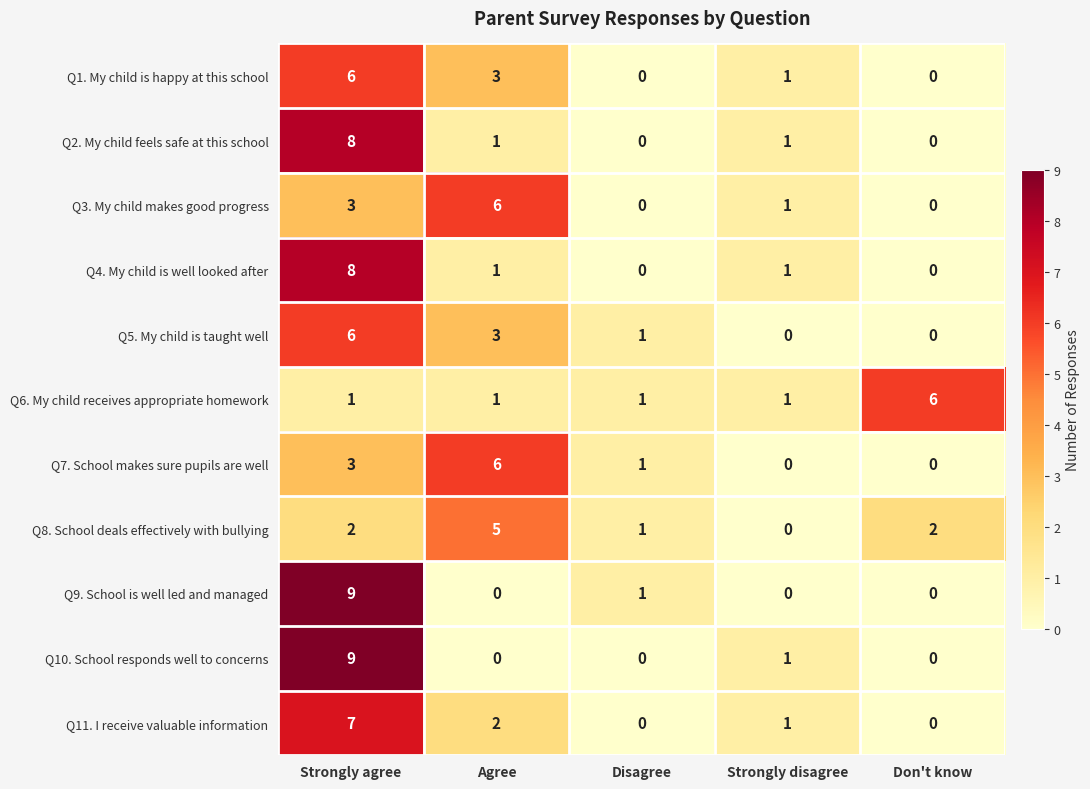

What is the difference between the Q5. My child is taught well values at Strongly disagree and Agree?

3